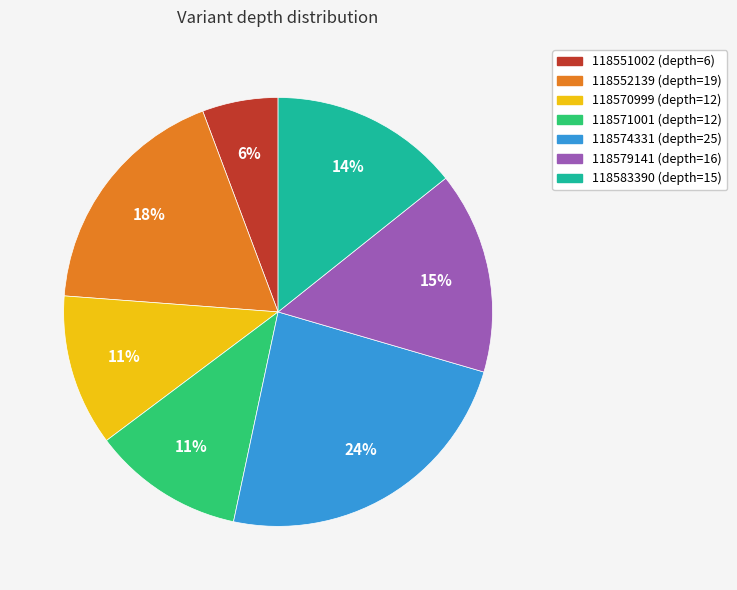

Do 118579141 (depth=16) and 118552139 (depth=19) together represent more than half of the pie?

No